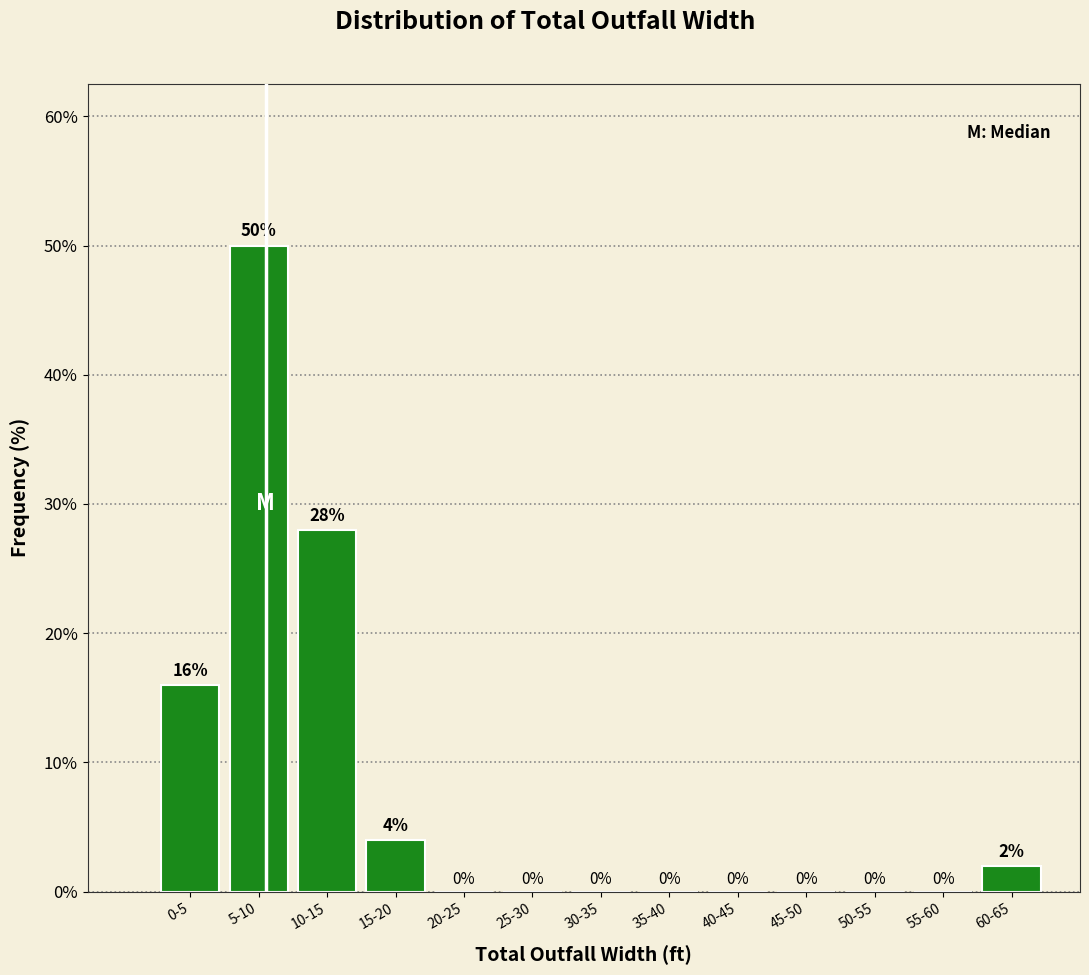

Reading left to right, extract all data points from this chart.

0-5=16.0	5-10=50.0	10-15=28.0	15-20=4.0	20-25=0.0	25-30=0.0	30-35=0.0	35-40=0.0	40-45=0.0	45-50=0.0	50-55=0.0	55-60=0.0	60-65=2.0